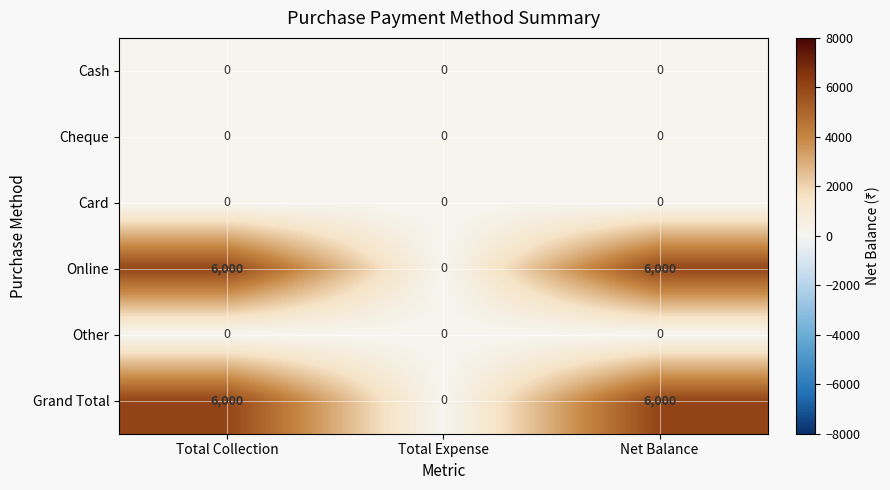

What is the difference between the highest and lowest values at Net Balance?

6000